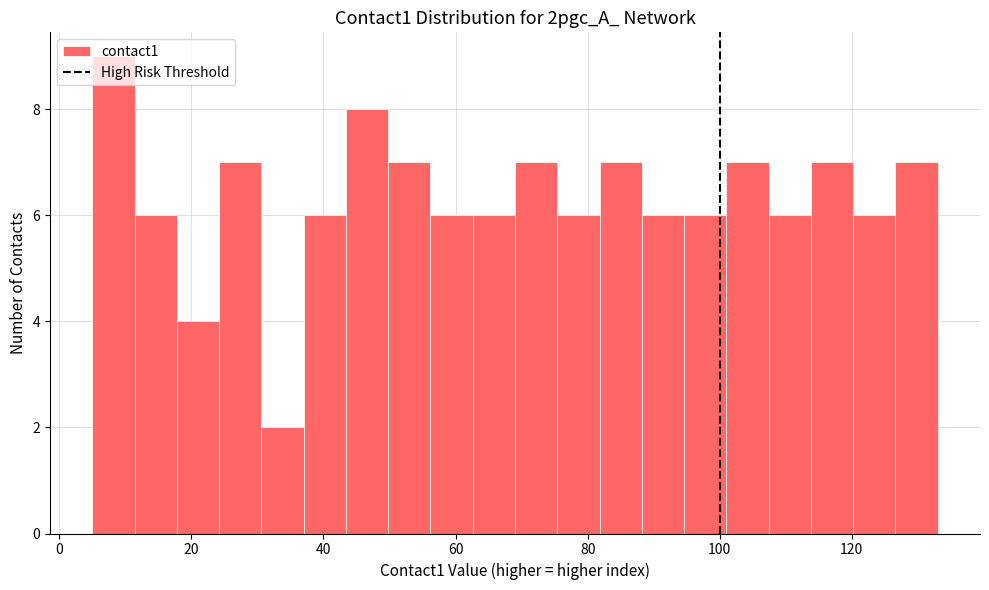

Around what value on the x-axis is the tallest bar? Give the approximate position of its centre, as read against the axis.

8